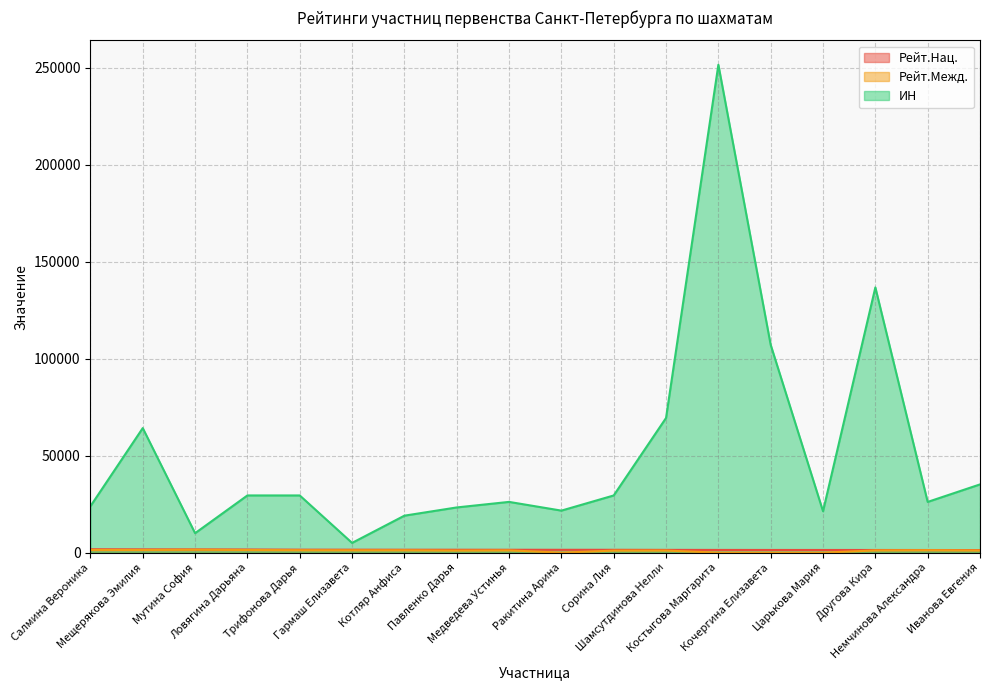

Rank the series by their maximum value, from highest to lowest.

ИН, Рейт.Нац., Рейт.Межд.